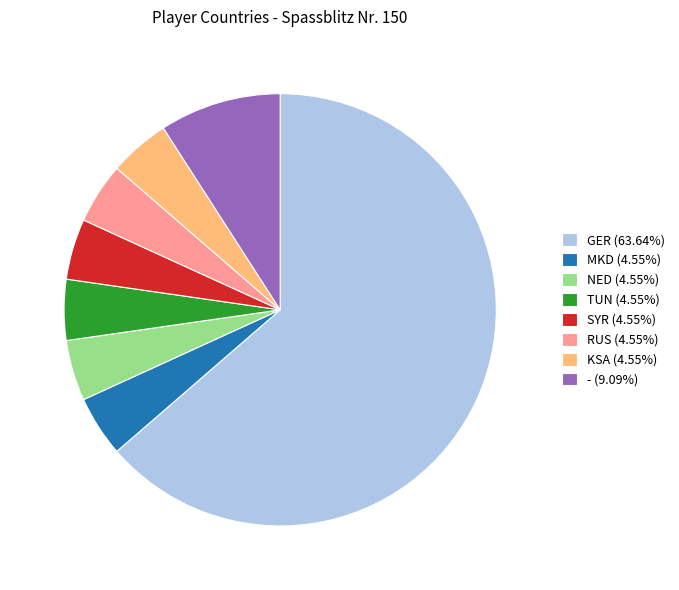

Is there a majority slice in this chart?

Yes